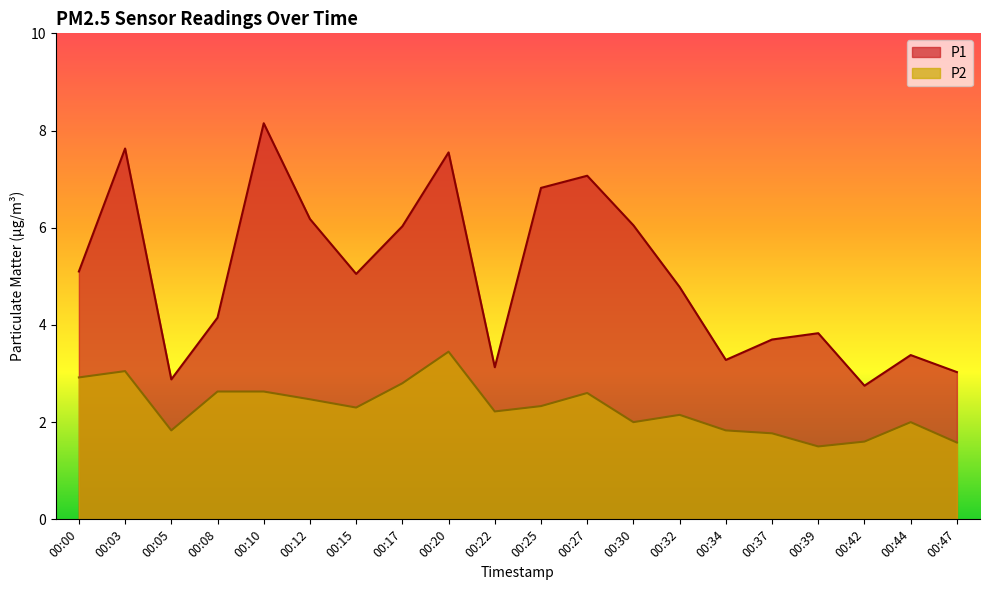

Rank the series at 00:05 from highest to lowest value.

P1, P2